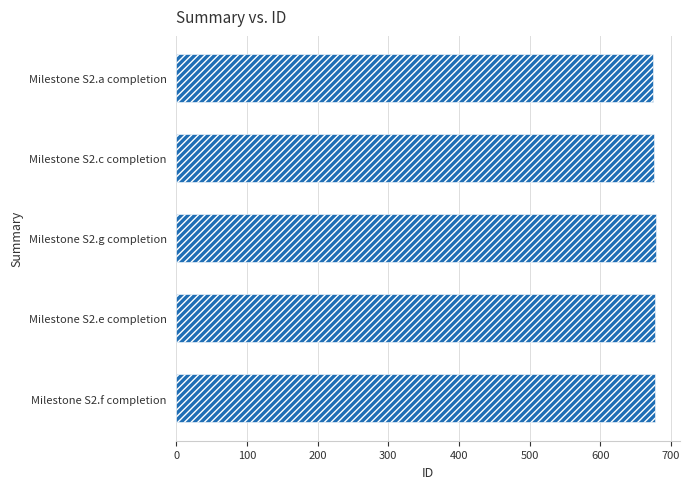

How many values are below 677?

2